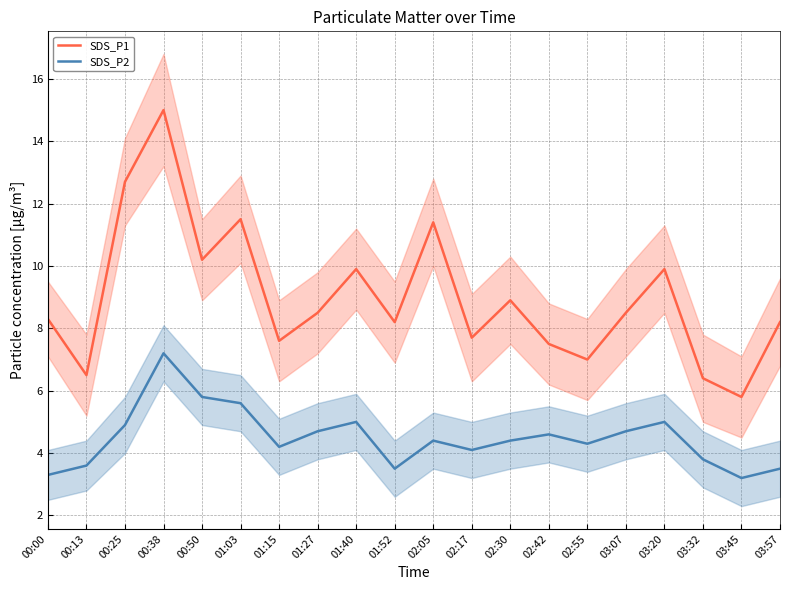

At how many categories does at least one series exceed 4?

20